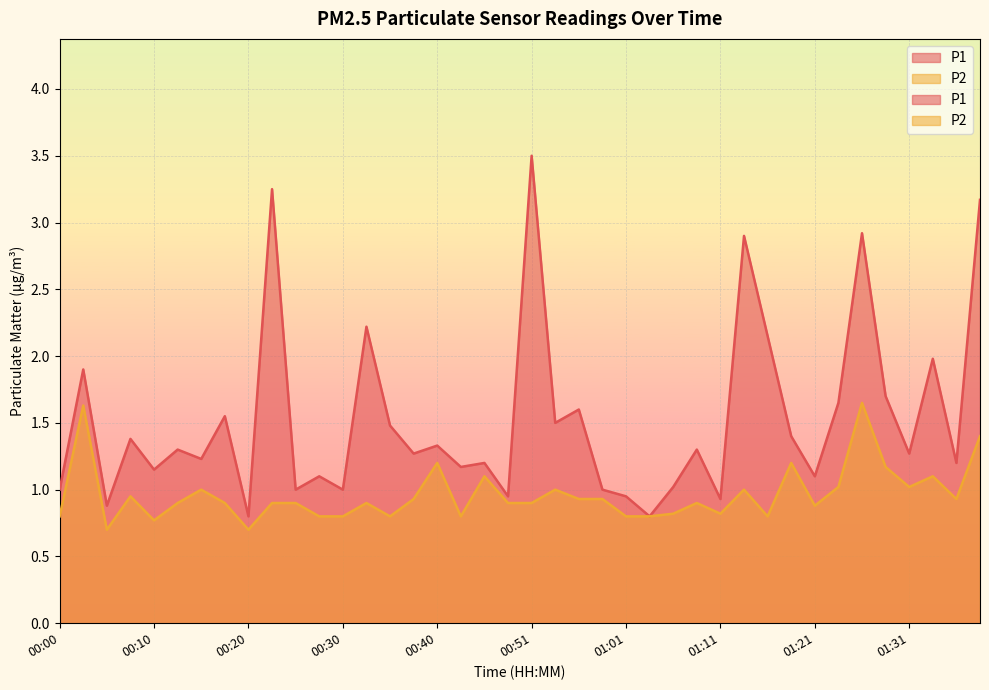

What is the total value across all series at 01:06?

1.8